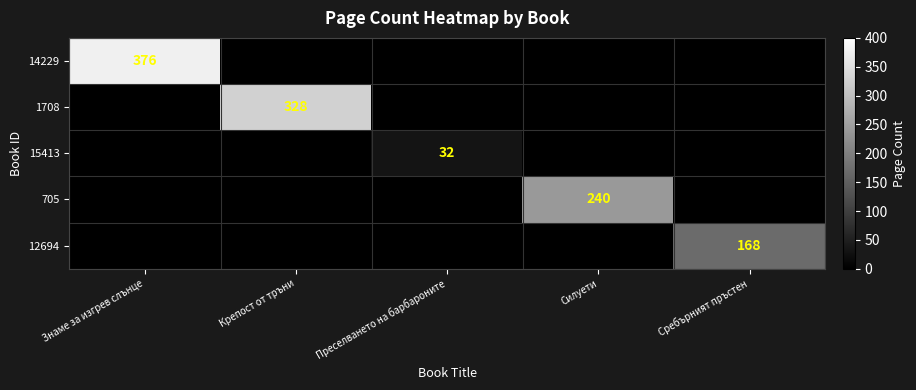

How many values in the 1708 series exceed 0?

1